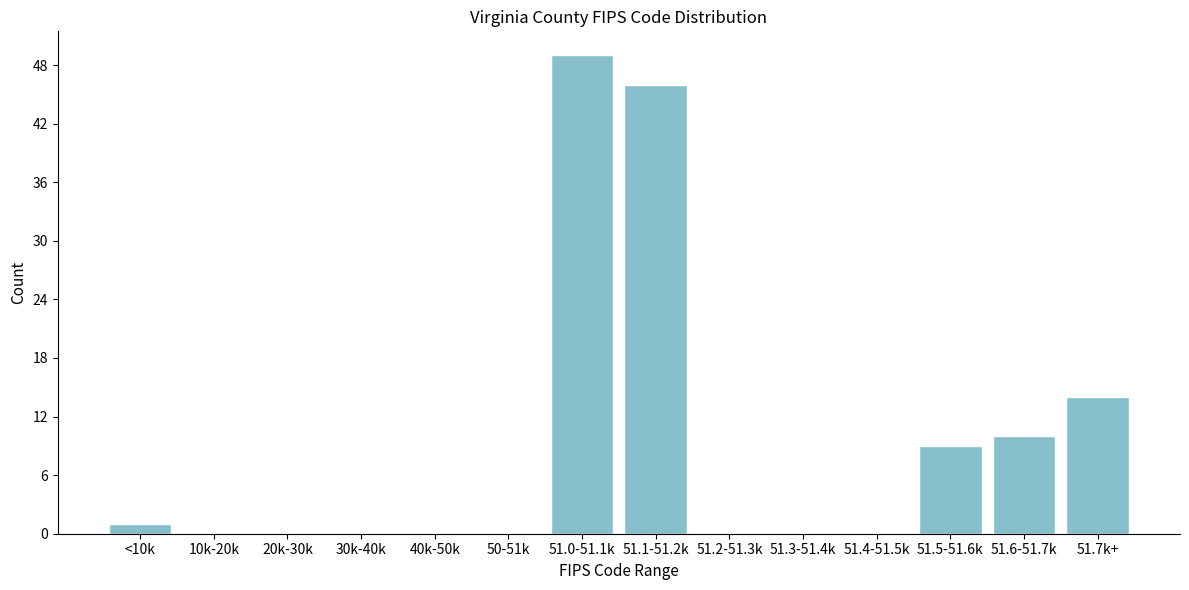

Reading right to left, what are all the values shown in this chart?

51.7k+=14	51.6-51.7k=10	51.5-51.6k=9	51.4-51.5k=0	51.3-51.4k=0	51.2-51.3k=0	51.1-51.2k=46	51.0-51.1k=49	50-51k=0	40k-50k=0	30k-40k=0	20k-30k=0	10k-20k=0	<10k=1